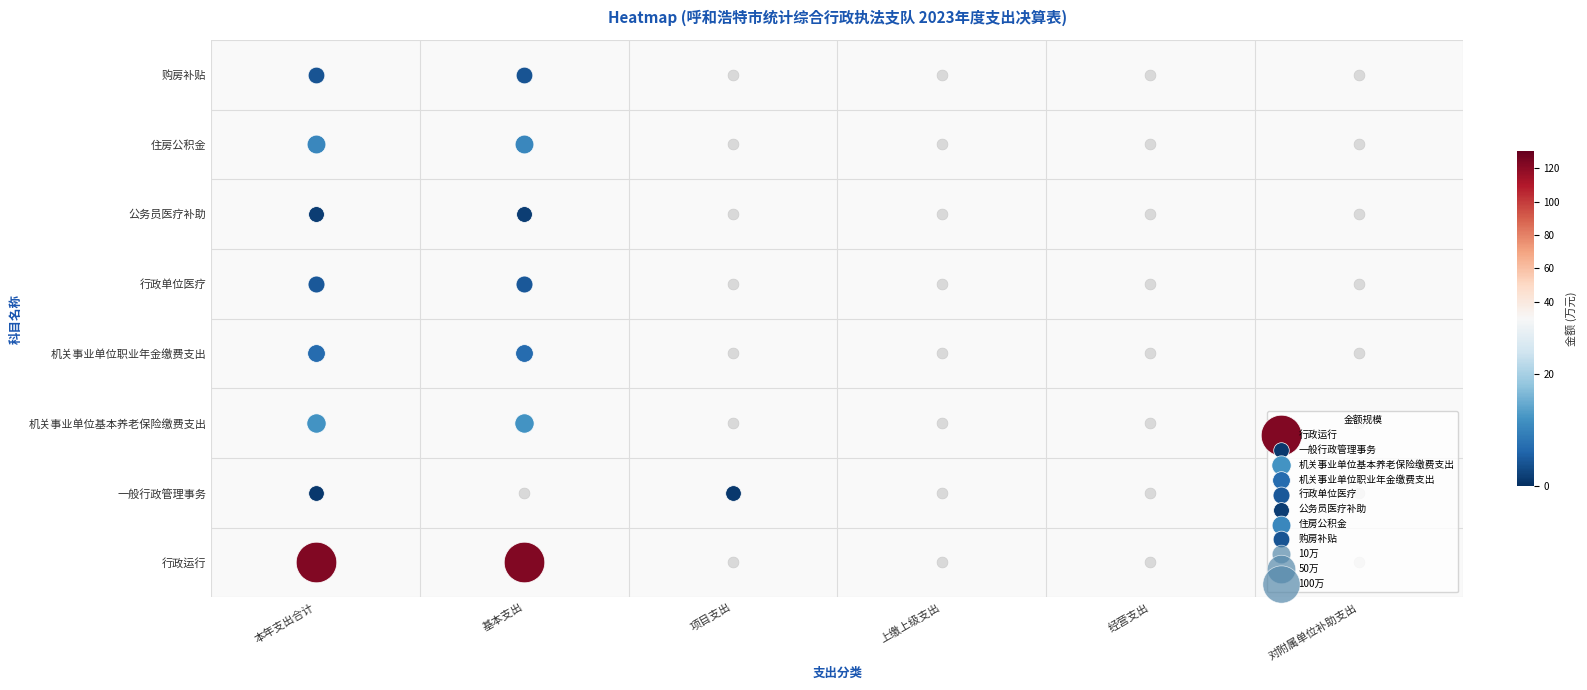

Where is 一般行政管理事务 nearest to the value 0?

基本支出